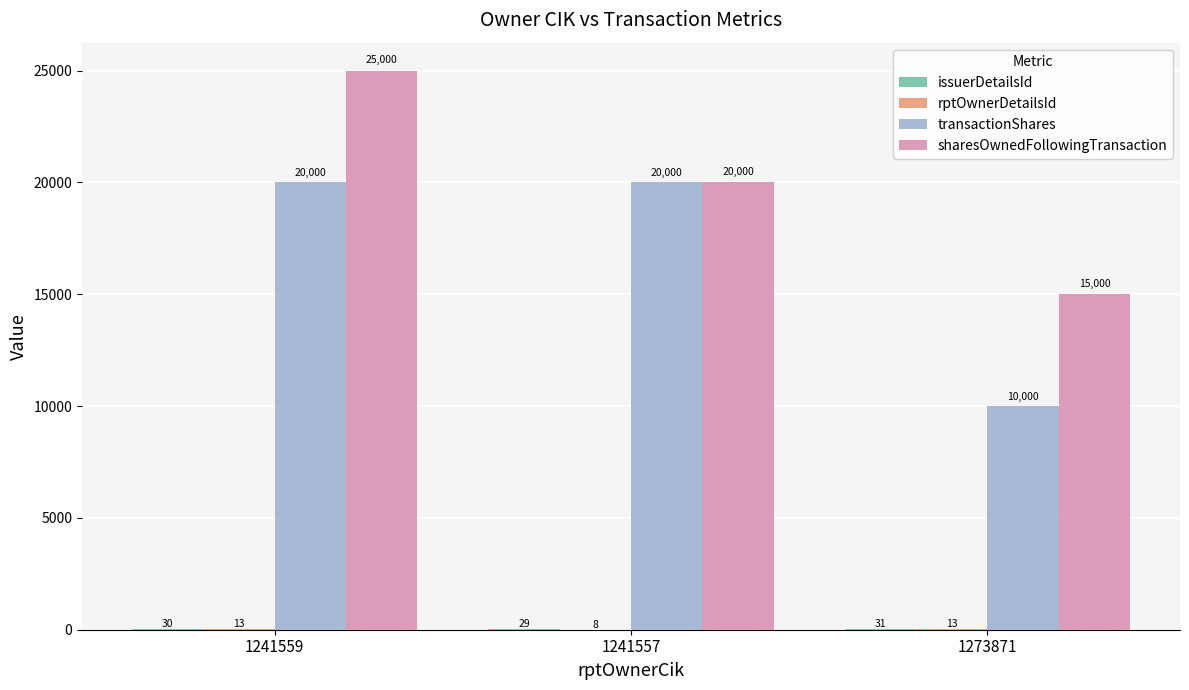

True or false: transactionShares has a value of 20000 at 1241559.

True